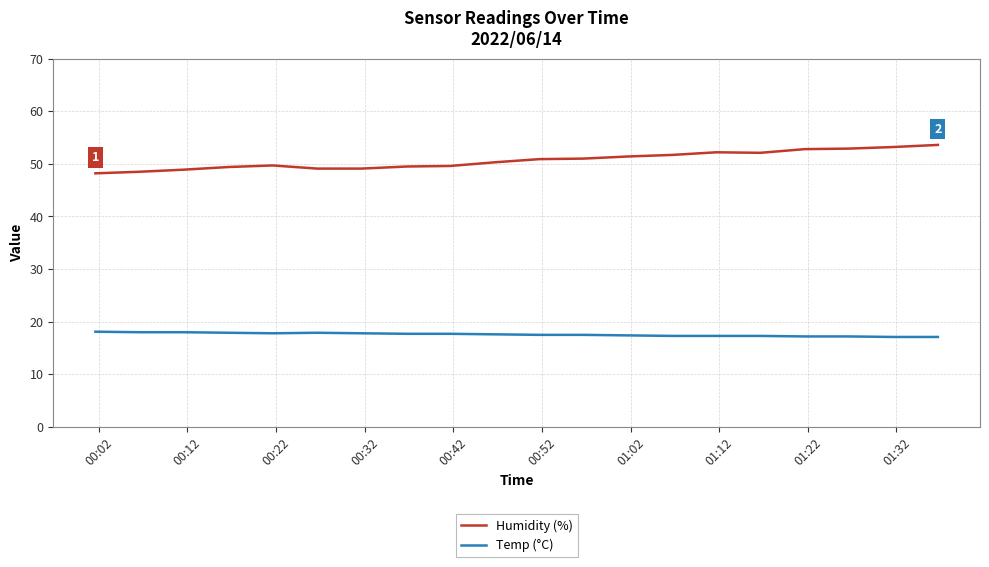

True or false: Humidity (%) has more than 1 points higher than both neighbors.

True